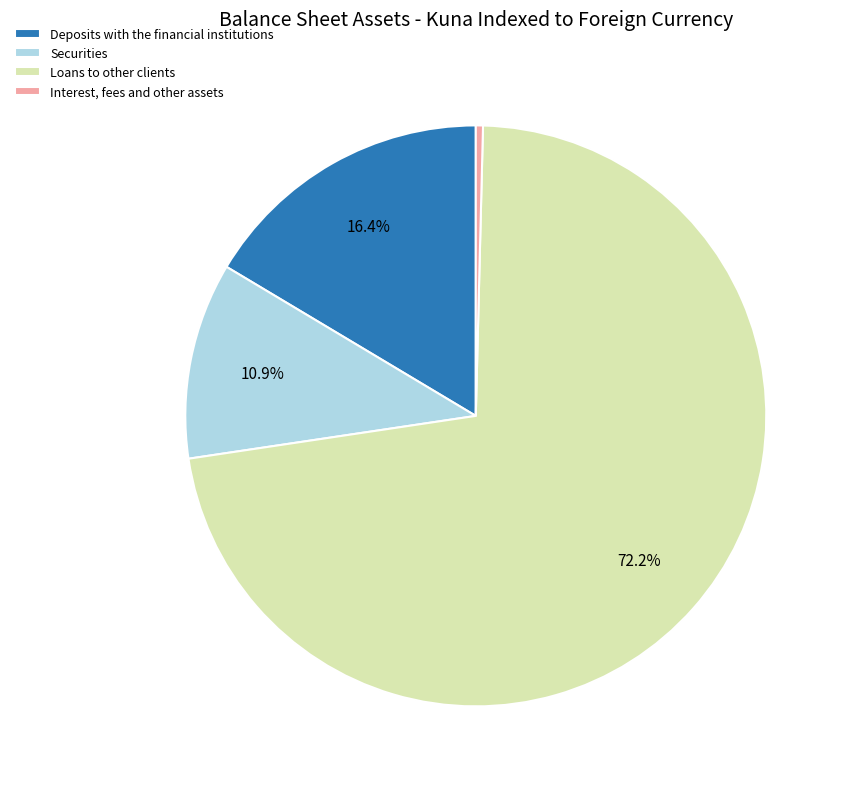

Which has a higher value, Deposits with the financial institutions or Securities?

Deposits with the financial institutions